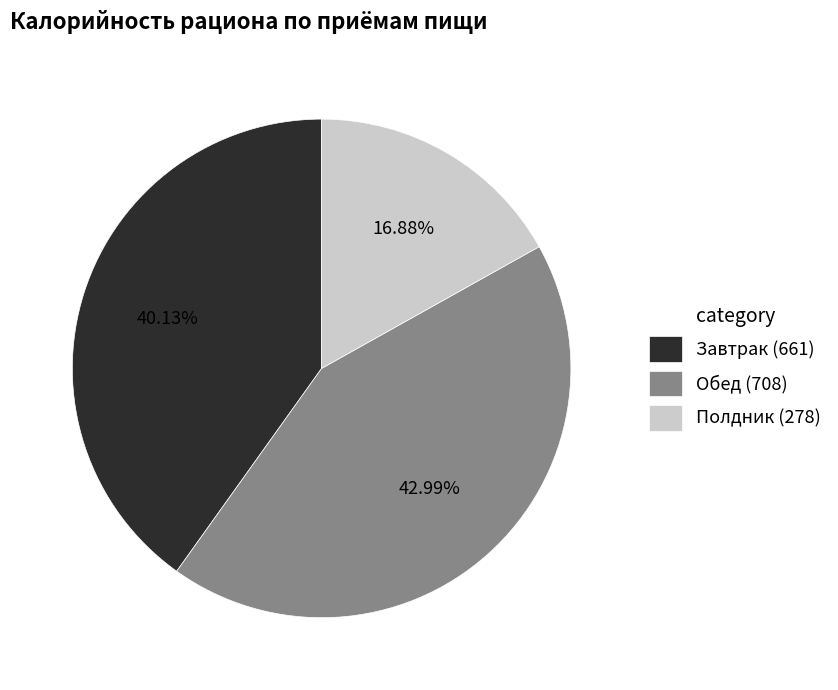

Does Завтрак represent more than half of the total?

No